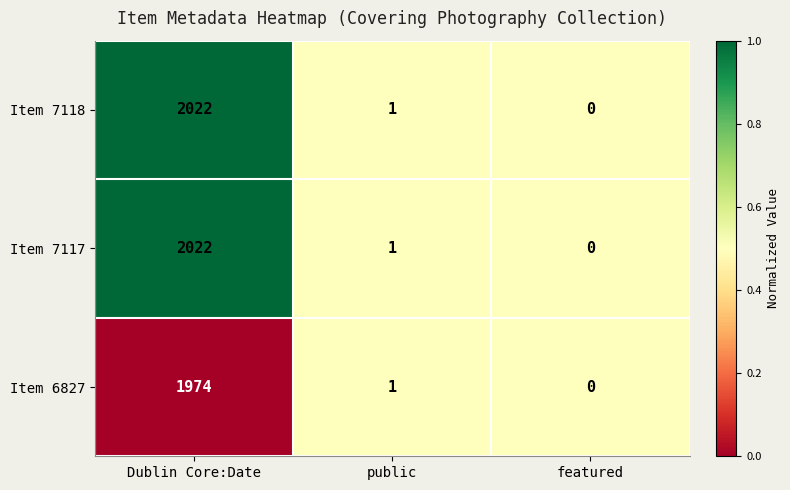

List the labels in order of Item 7118 value, smallest first.

featured, public, Dublin Core:Date